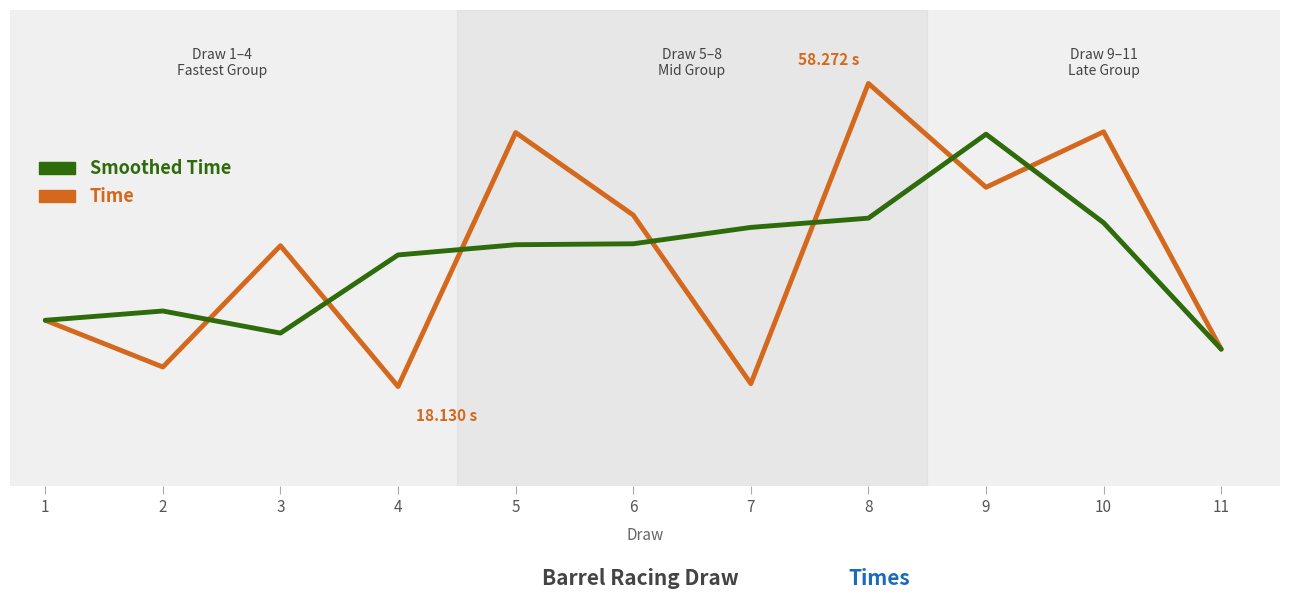

How many times do Smoothed Time and Time cross each other?

7